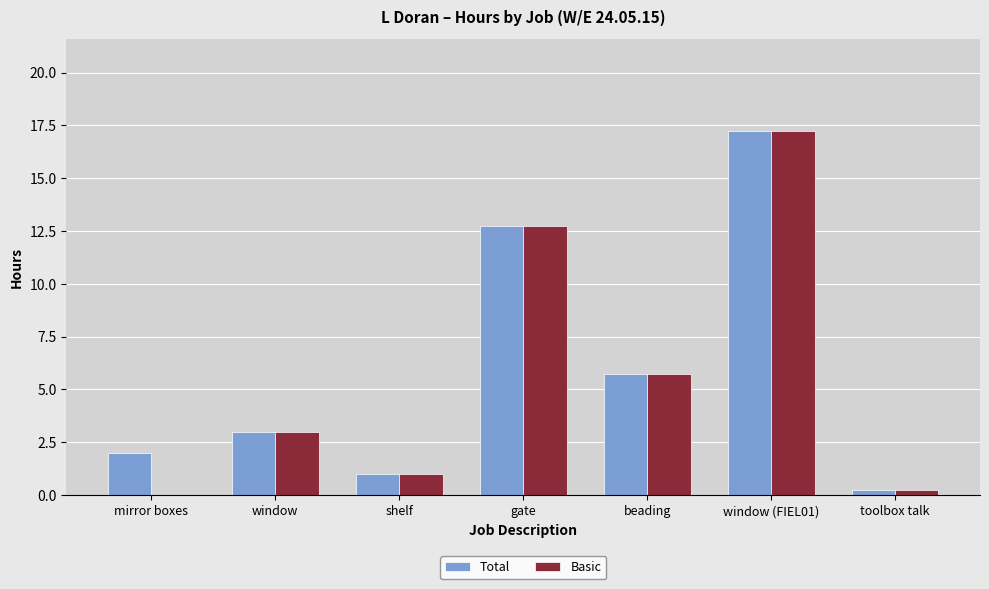

Is it true that Basic equals 5.8 at beading?

True